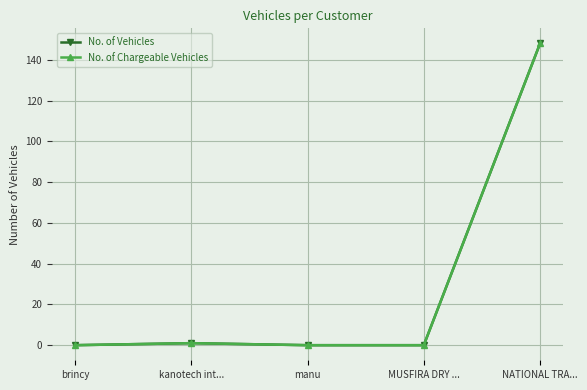

Does the chart have visible grid lines?

Yes